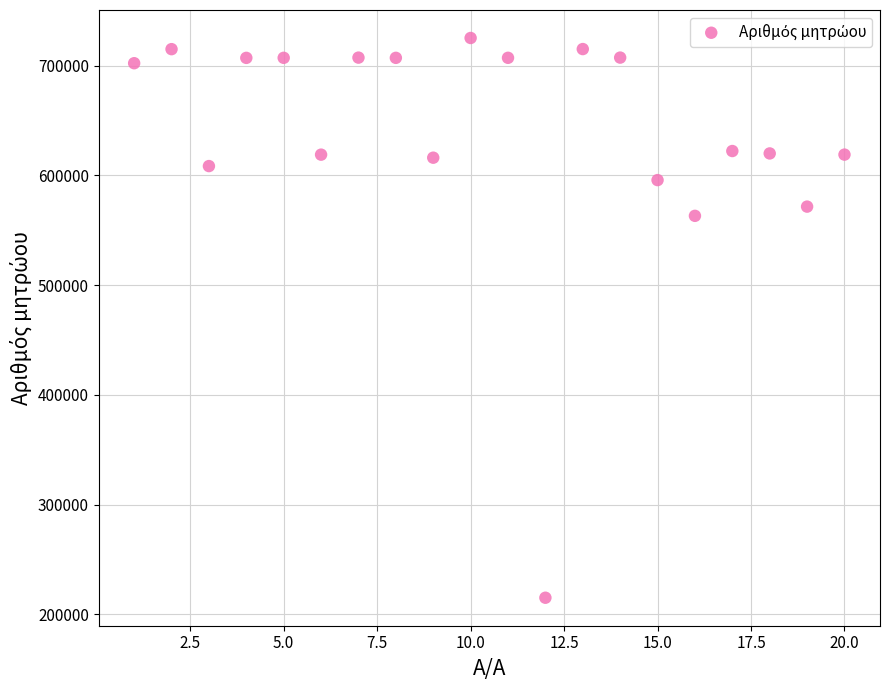

What Y value in the scatter plot is closest to 470253?

563199